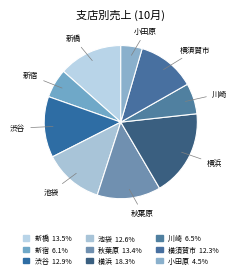

What is the smallest slice in the pie chart?

小田原